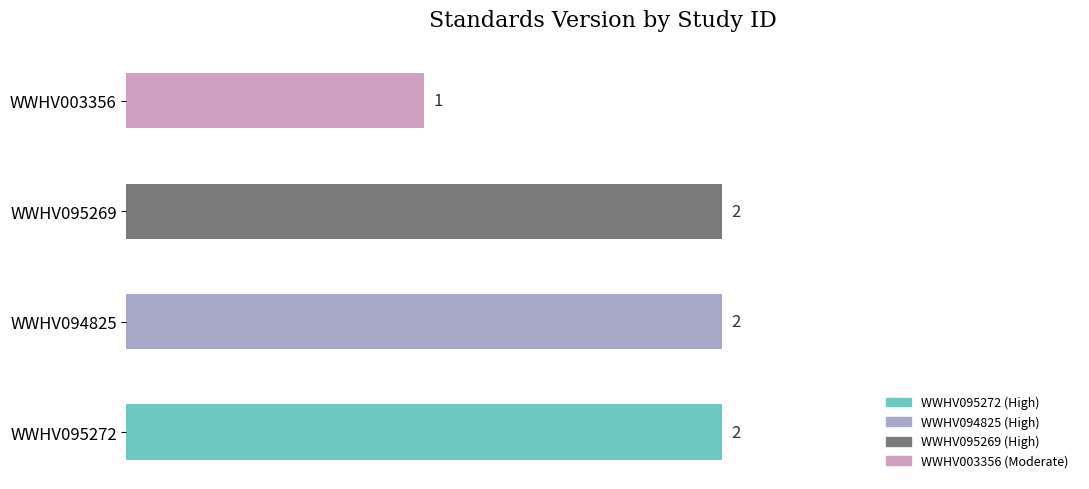

What is the maximum value shown in the chart?

2